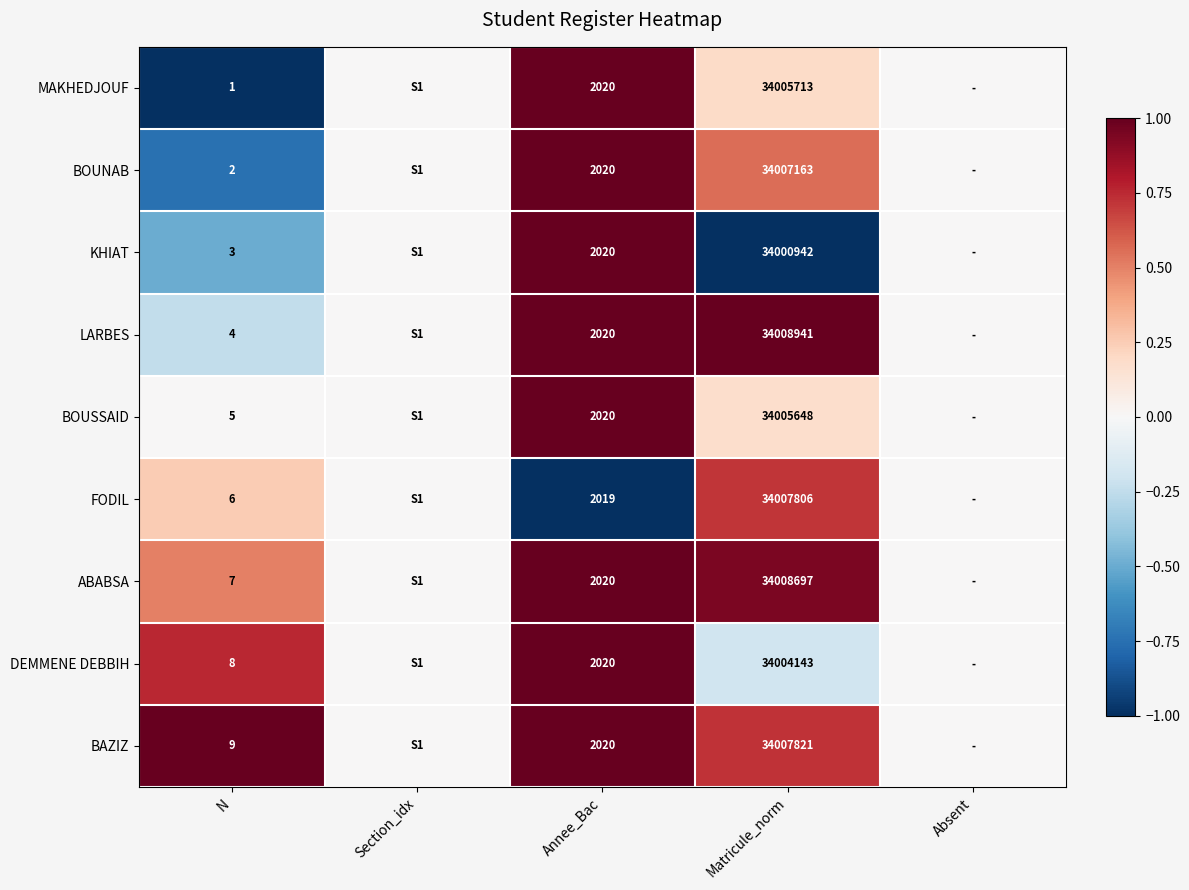

What is the total value across all series at Matricule_norm?

306056874